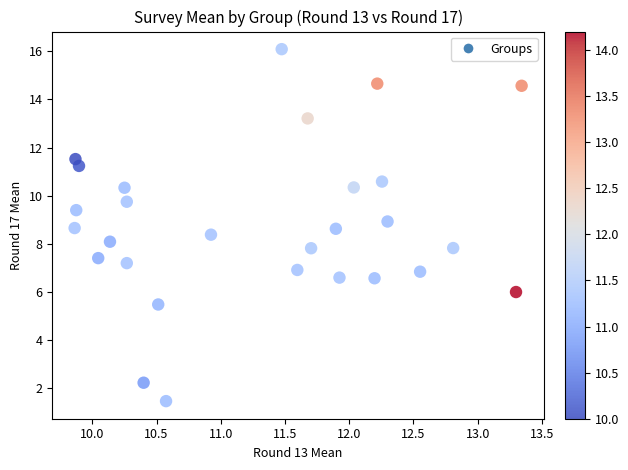

What is the range of Y values (max minus min)?

14.6